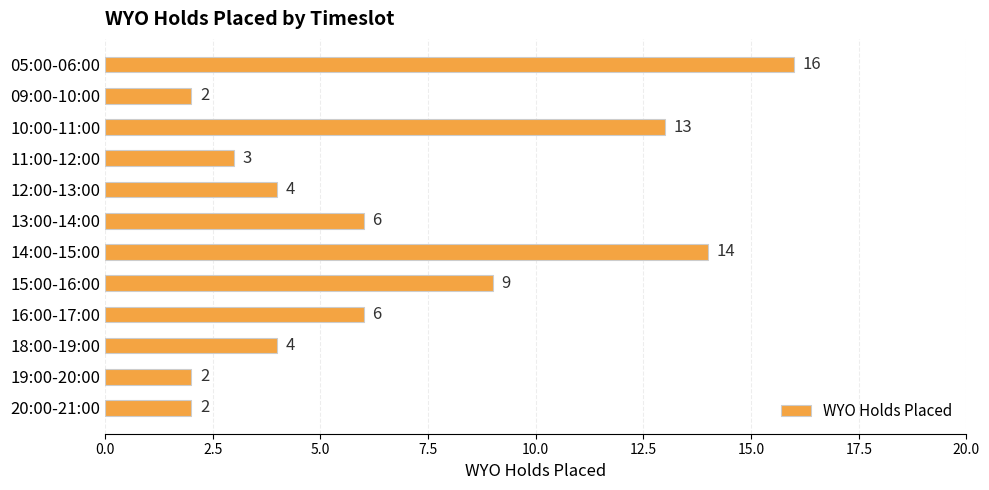

What is the greatest value displayed?

16